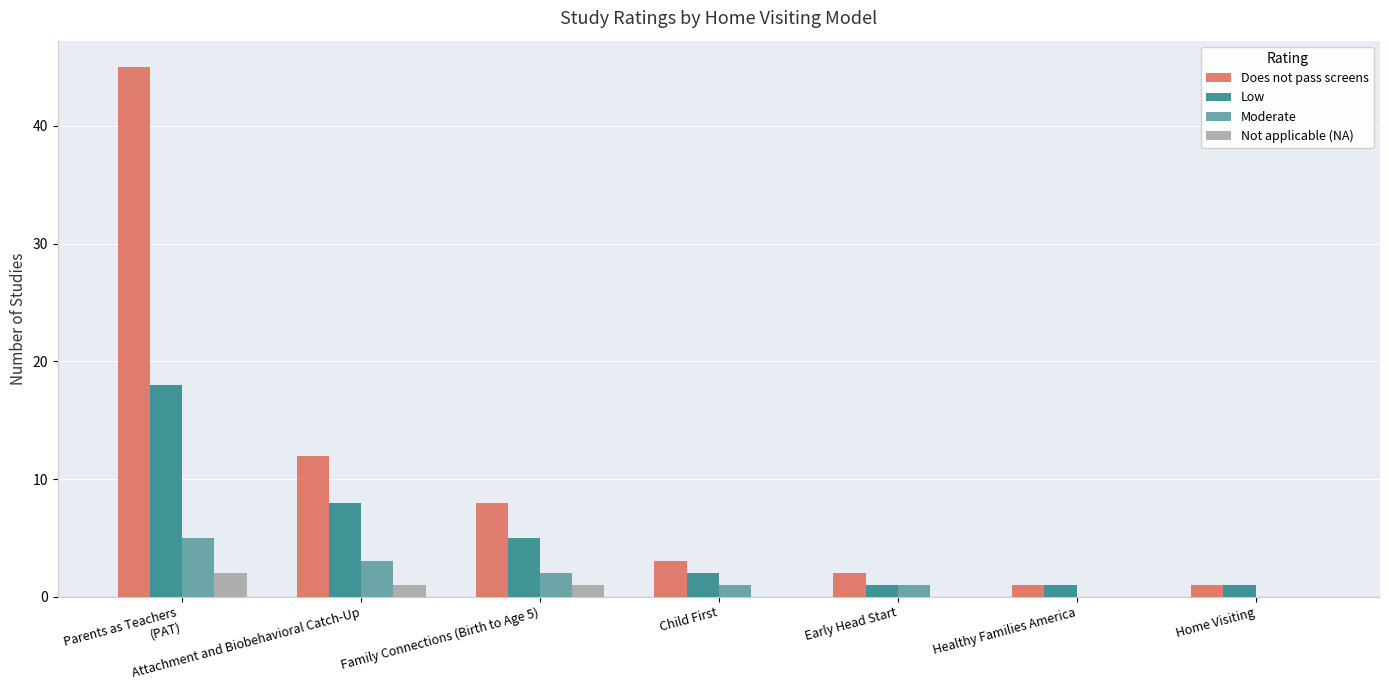

The Moderate series shows 5 at Attachment and Biobehavioral Catch-Up. True or false?

False